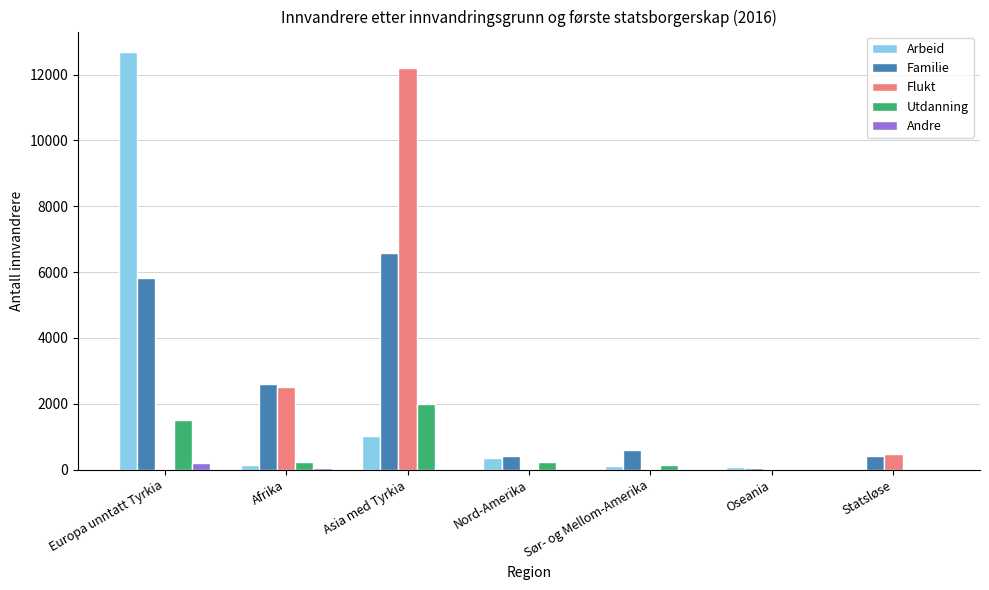

What are all the series names shown in the legend?

Arbeid, Familie, Flukt, Utdanning, Andre